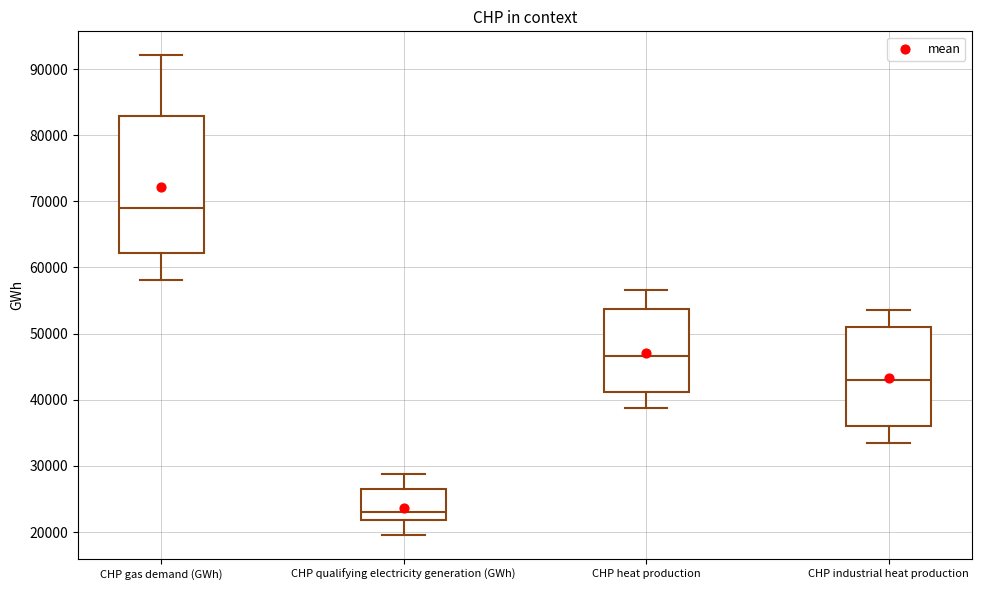

Reading left to right, read every box against the y-axis: the position of its median line, the range the box covers, and the ends of its whiskers. The values are not printed on the chart, so give them approximately, as read against the axis.

CHP gas demand (GWh): median 69000, box 62000 to 83000, whiskers 58000 to 92000
CHP qualifying electricity generation (GWh): median 23000, box 22000 to 27000, whiskers 20000 to 29000
CHP heat production: median 47000, box 41000 to 54000, whiskers 39000 to 57000
CHP industrial heat production: median 43000, box 36000 to 51000, whiskers 34000 to 54000